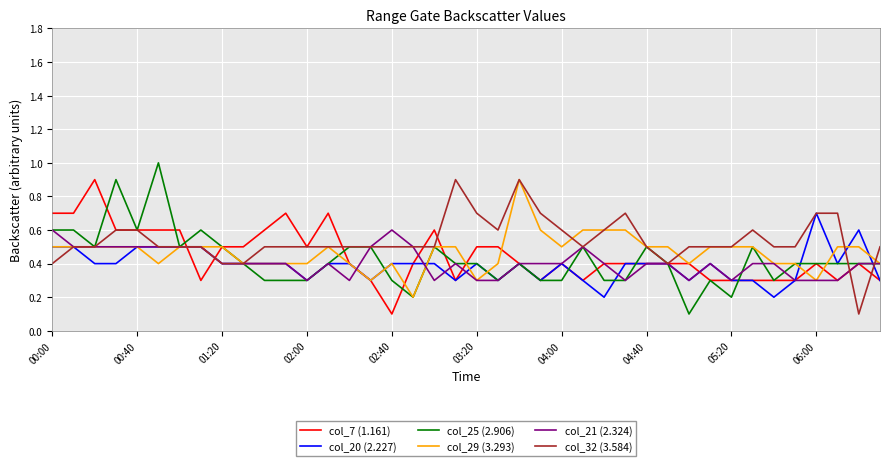

How many col_32 (3.584) values are between 0 and 1?

40